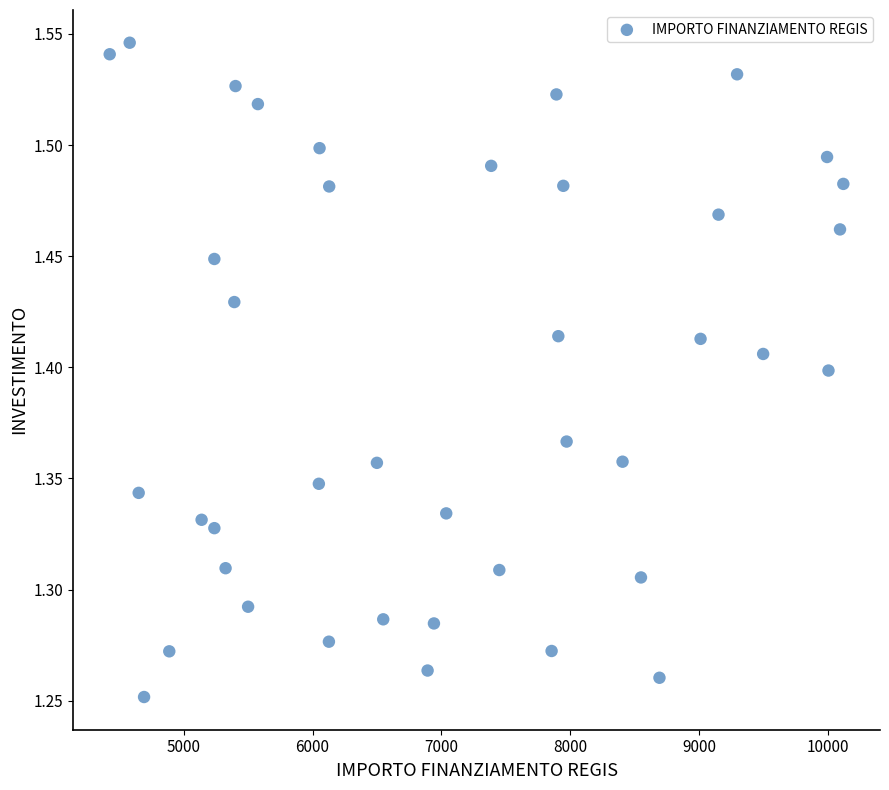

What is the range of Y values (max minus min)?

0.3